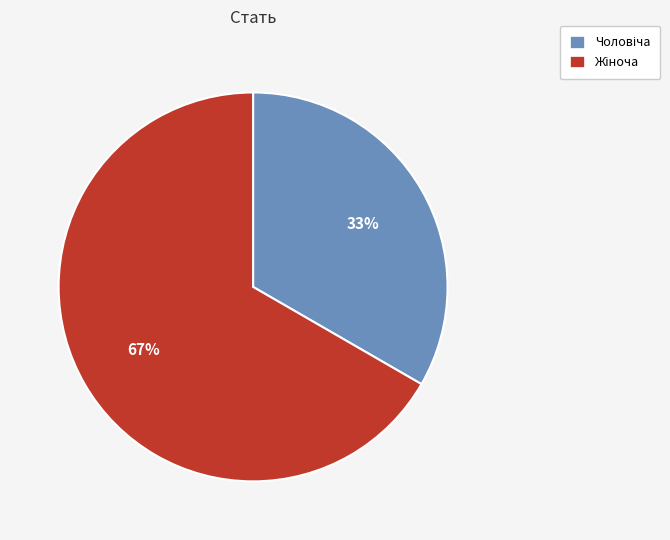

How many slices are in this pie chart?

2